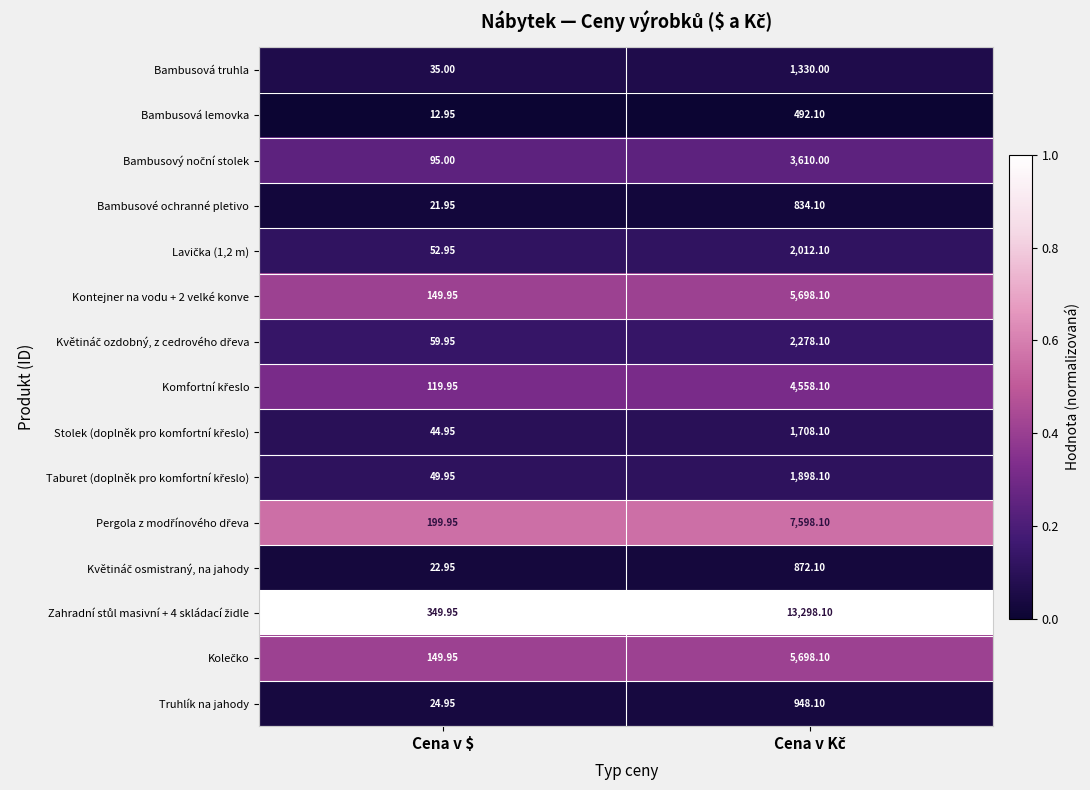

Where is Bambusové ochranné pletivo nearest to the value 428?

Cena v $